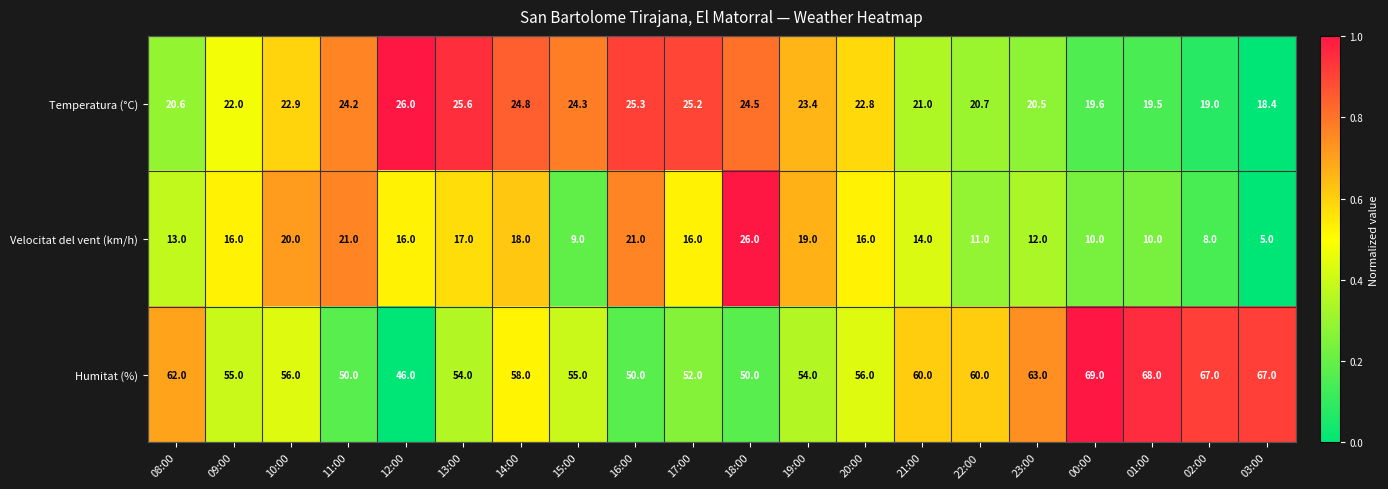

Which series has the widest spread of values?

Humitat (%)